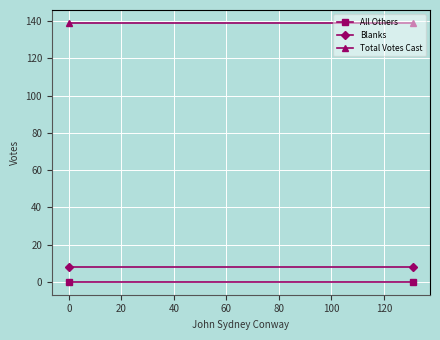

Reading left to right, list all the values displayed in this chart.

All Others: 0	0
Blanks: 8	8
Total Votes Cast: 139	139